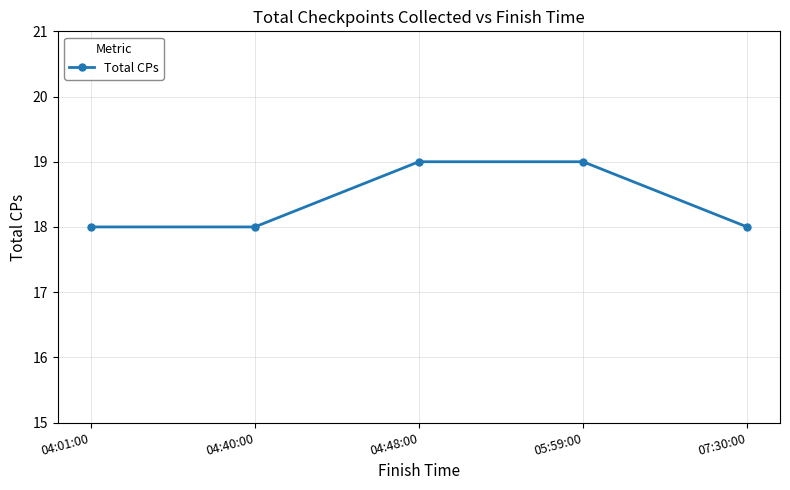

Approximately how many times larger is the value at 04:01:00 compared to 07:30:00?

1.0